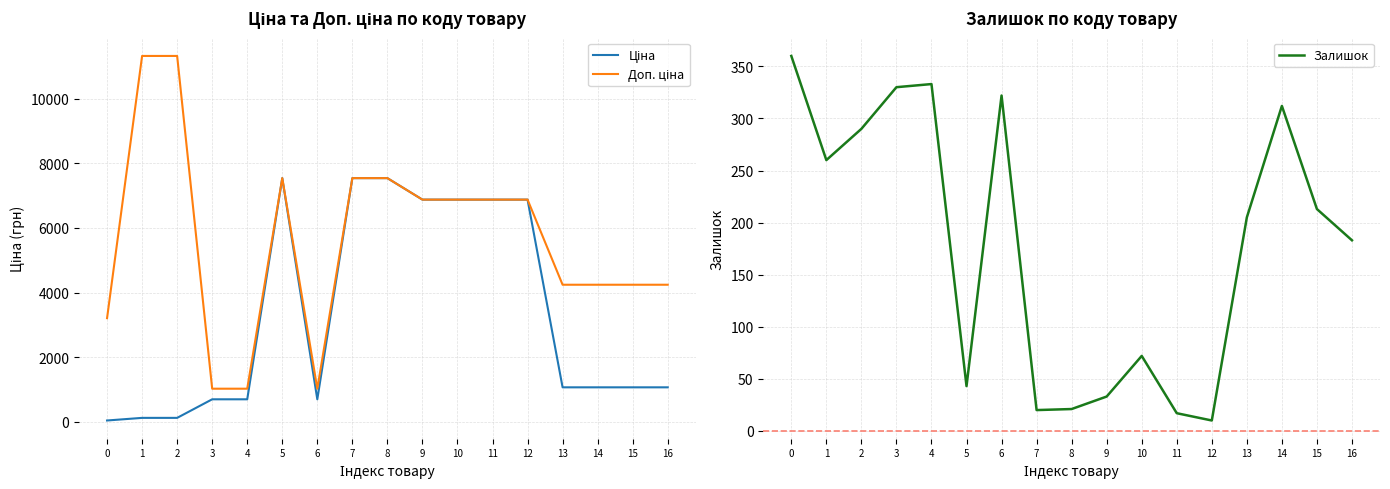

What is the difference between the maximum and minimum values in the Ціна series?

7513.8